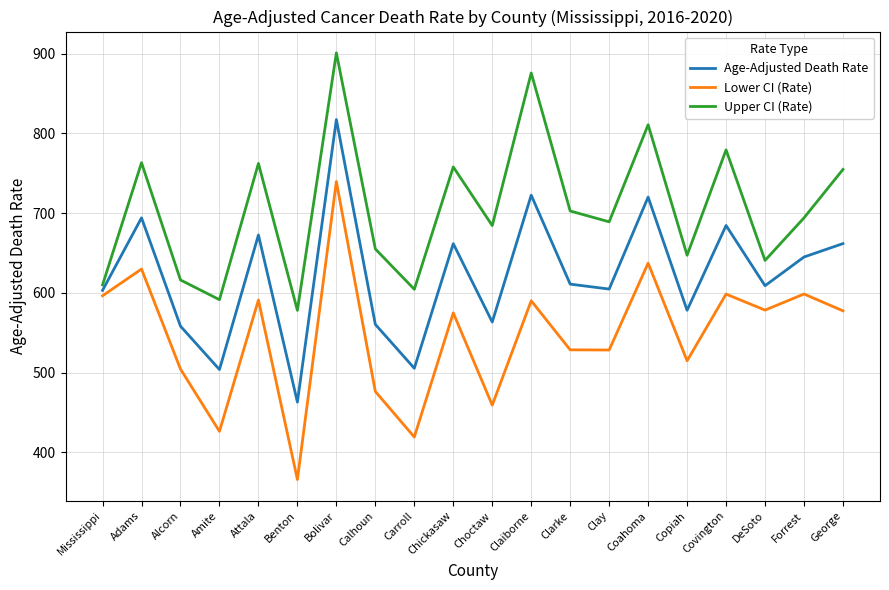

In Lower CI (Rate), how many points are higher than both neighbors (excluding endpoints)?

8